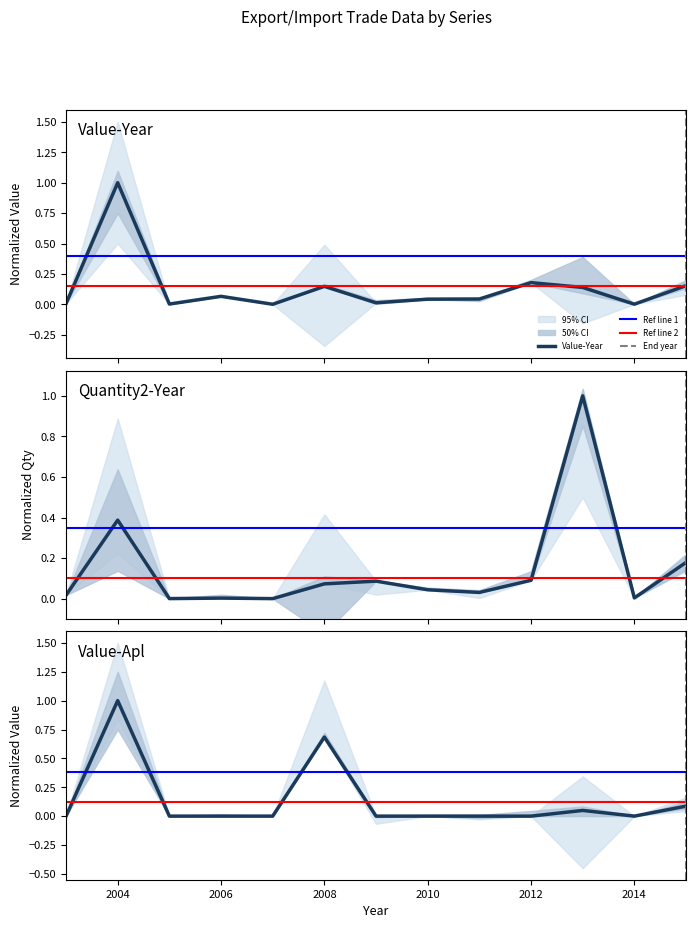

Does the chart display data point markers on the line(s)?

No